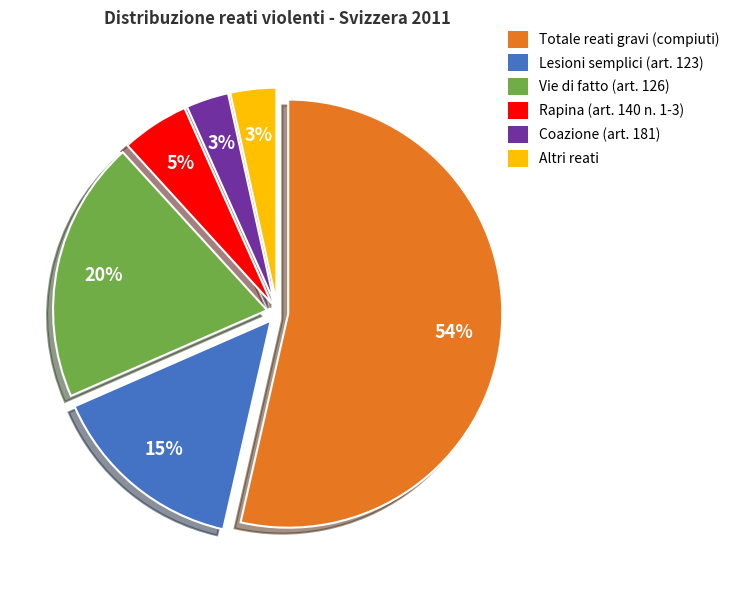

To the nearest percent, what is the combined percentage of Vie di fatto (art. 126) and Coazione (art. 181)?

23%